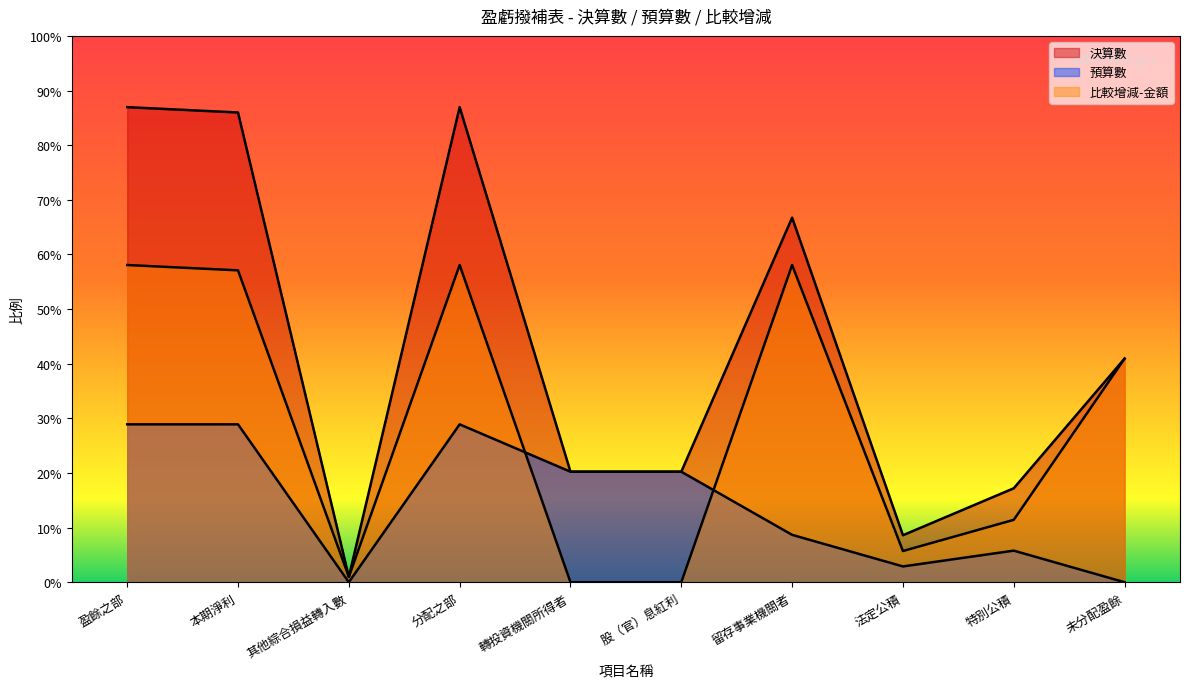

True or false: 決算數 has a value of 22537123 at 法定公積.

True